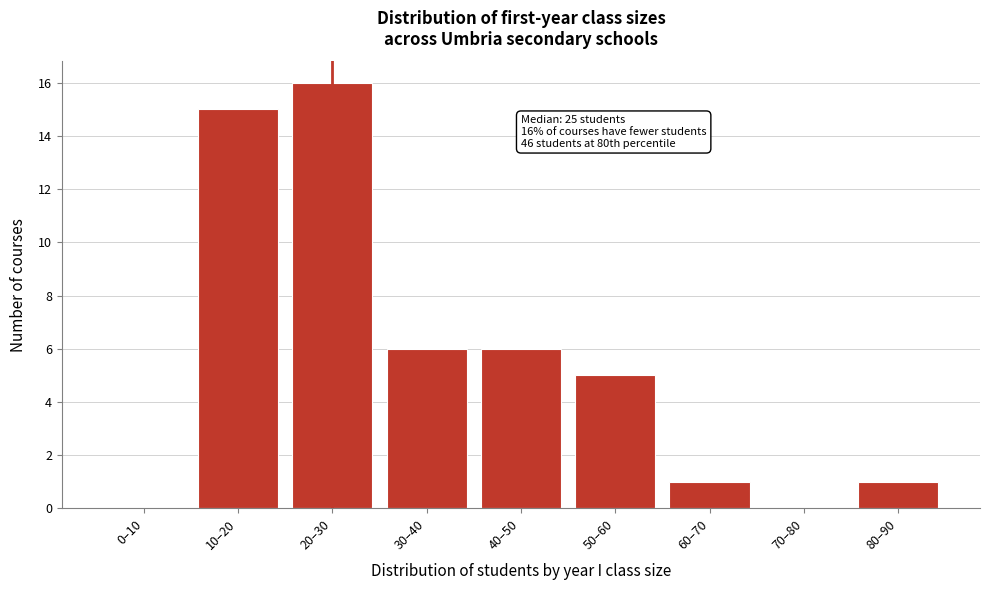

Reading left to right, list all the values displayed in this chart.

0–10=0	10–20=15	20–30=16	30–40=6	40–50=6	50–60=5	60–70=1	70–80=0	80–90=1